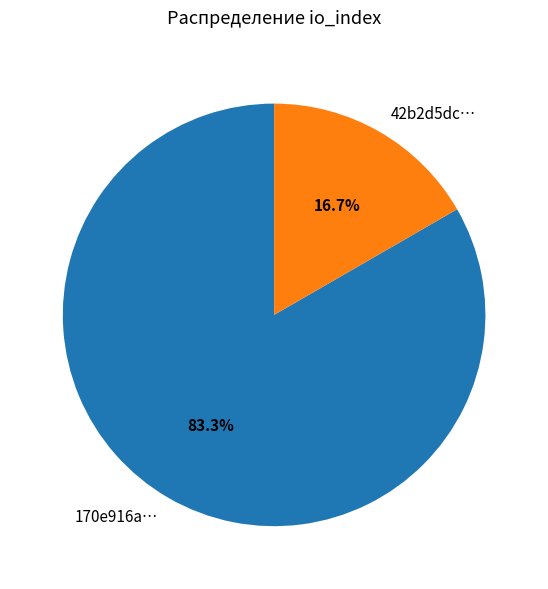

Rank the categories by value from lowest to highest.

42b2d5dc…, 170e916a…